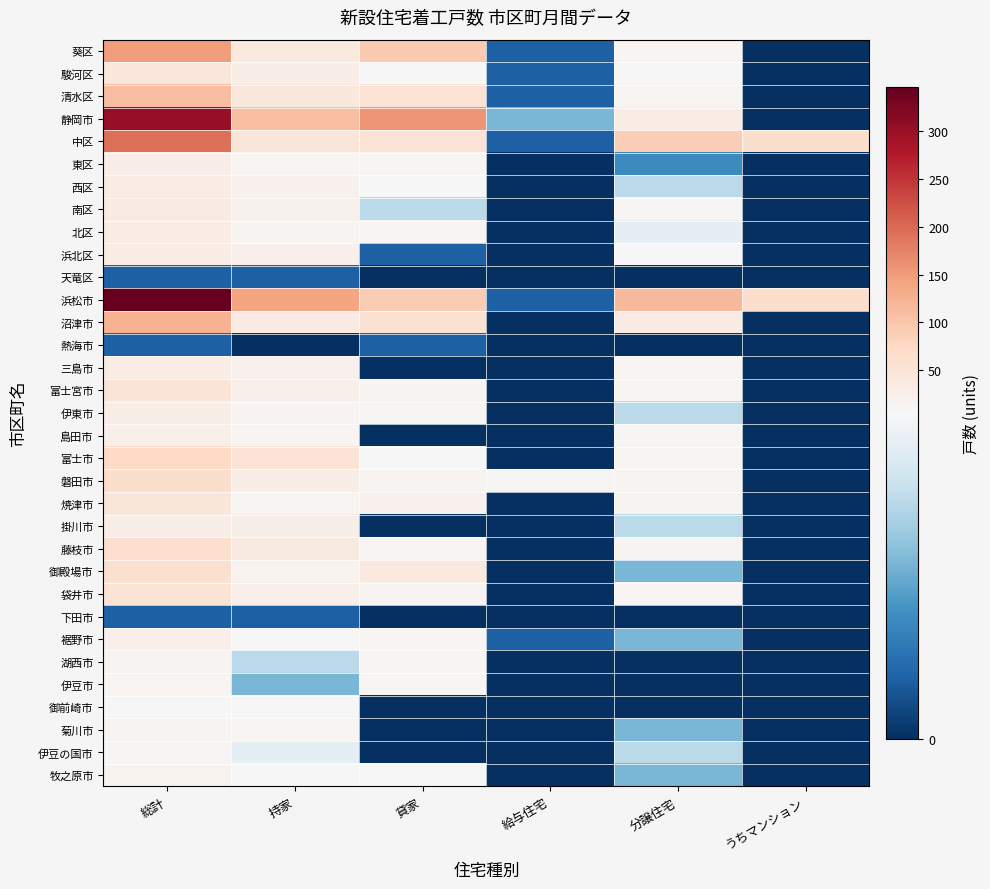

Reading left to right, list all the values displayed in this chart.

葵区: 総計=147	持家=39	貸家=95	給与住宅=1	分譲住宅=12	うちマンション=0
駿河区: 総計=44	持家=28	貸家=7	給与住宅=1	分譲住宅=8	うちマンション=0
清水区: 総計=110	持家=42	貸家=55	給与住宅=1	分譲住宅=12	うちマンション=0
静岡市: 総計=301	持家=109	貸家=157	給与住宅=3	分譲住宅=32	うちマンション=0
中区: 総計=192	持家=48	貸家=55	給与住宅=1	分譲住宅=88	うちマンション=65
東区: 総計=27	持家=13	貸家=12	給与住宅=0	分譲住宅=2	うちマンション=0
西区: 総計=31	持家=20	貸家=7	給与住宅=0	分譲住宅=4	うちマンション=0
南区: 総計=34	持家=20	貸家=4	給与住宅=0	分譲住宅=10	うちマンション=0
北区: 総計=31	持家=14	貸家=12	給与住宅=0	分譲住宅=5	うちマンション=0
浜北区: 総計=30	持家=23	貸家=1	給与住宅=0	分譲住宅=6	うちマンション=0
天竜区: 総計=1	持家=1	貸家=0	給与住宅=0	分譲住宅=0	うちマンション=0
浜松市: 総計=346	持家=139	貸家=91	給与住宅=1	分譲住宅=115	うちマンション=65
沼津市: 総計=125	持家=34	貸家=58	給与住宅=0	分譲住宅=33	うちマンション=0
熱海市: 総計=1	持家=0	貸家=1	給与住宅=0	分譲住宅=0	うちマンション=0
三島市: 総計=32	持家=21	貸家=0	給与住宅=0	分譲住宅=11	うちマンション=0
富士宮市: 総計=50	持家=23	貸家=14	給与住宅=0	分譲住宅=13	うちマンション=0
伊東市: 総計=28	持家=14	貸家=10	給与住宅=0	分譲住宅=4	うちマンション=0
島田市: 総計=22	持家=12	貸家=0	給与住宅=0	分譲住宅=10	うちマンション=0
富士市: 総計=73	持家=53	貸家=8	給与住宅=0	分譲住宅=12	うちマンション=0
磐田市: 総計=65	持家=28	貸家=14	給与住宅=9	分譲住宅=14	うちマンション=0
焼津市: 総計=46	持家=12	貸家=20	給与住宅=0	分譲住宅=14	うちマンション=0
掛川市: 総計=29	持家=25	貸家=0	給与住宅=0	分譲住宅=4	うちマンション=0
藤枝市: 総計=63	持家=37	貸家=11	給与住宅=0	分譲住宅=15	うちマンション=0
御殿場市: 総計=60	持家=17	貸家=40	給与住宅=0	分譲住宅=3	うちマンション=0
袋井市: 総計=52	持家=24	貸家=16	給与住宅=0	分譲住宅=12	うちマンション=0
下田市: 総計=1	持家=1	貸家=0	給与住宅=0	分譲住宅=0	うちマンション=0
裾野市: 総計=24	持家=8	貸家=12	給与住宅=1	分譲住宅=3	うちマンション=0
湖西市: 総計=14	持家=4	貸家=10	給与住宅=0	分譲住宅=0	うちマンション=0
伊豆市: 総計=13	持家=3	貸家=10	給与住宅=0	分譲住宅=0	うちマンション=0
御前崎市: 総計=8	持家=8	貸家=0	給与住宅=0	分譲住宅=0	うちマンション=0
菊川市: 総計=16	持家=13	貸家=0	給与住宅=0	分譲住宅=3	うちマンション=0
伊豆の国市: 総計=9	持家=5	貸家=0	給与住宅=0	分譲住宅=4	うちマンション=0
牧之原市: 総計=17	持家=6	貸家=8	給与住宅=0	分譲住宅=3	うちマンション=0